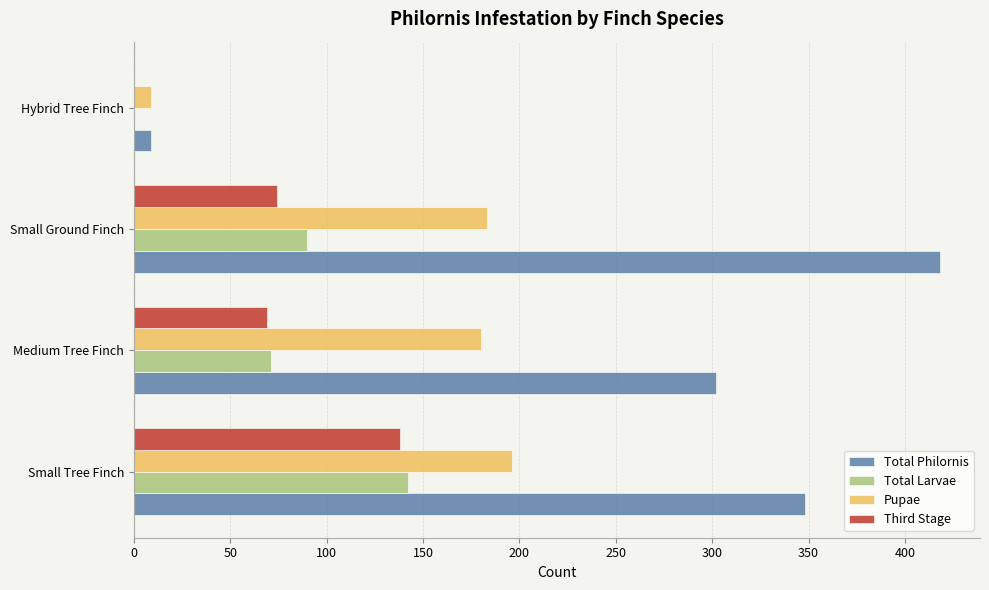

What are all the series names shown in the legend?

Total Philornis, Total Larvae, Pupae, Third Stage